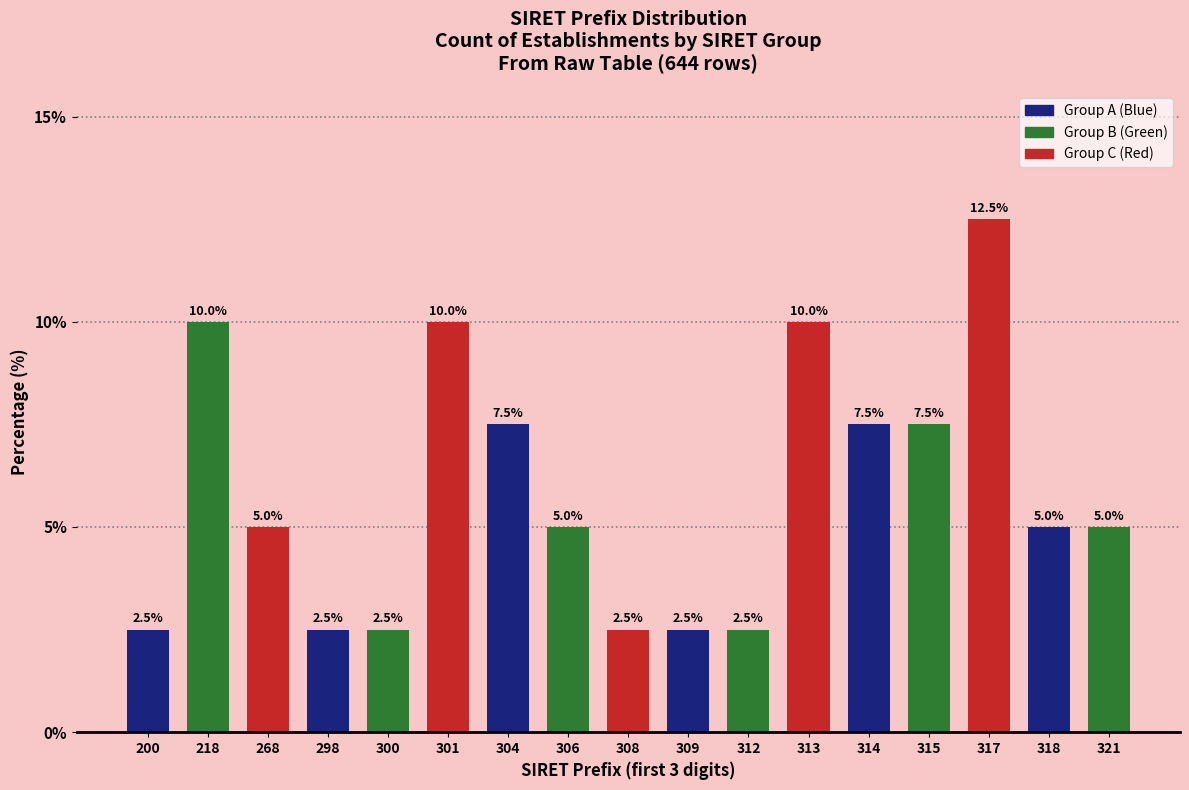

Reading left to right, what are all the values shown in this chart?

2.5	10.0	5.0	2.5	2.5	10.0	7.5	5.0	2.5	2.5	2.5	10.0	7.5	7.5	12.5	5.0	5.0